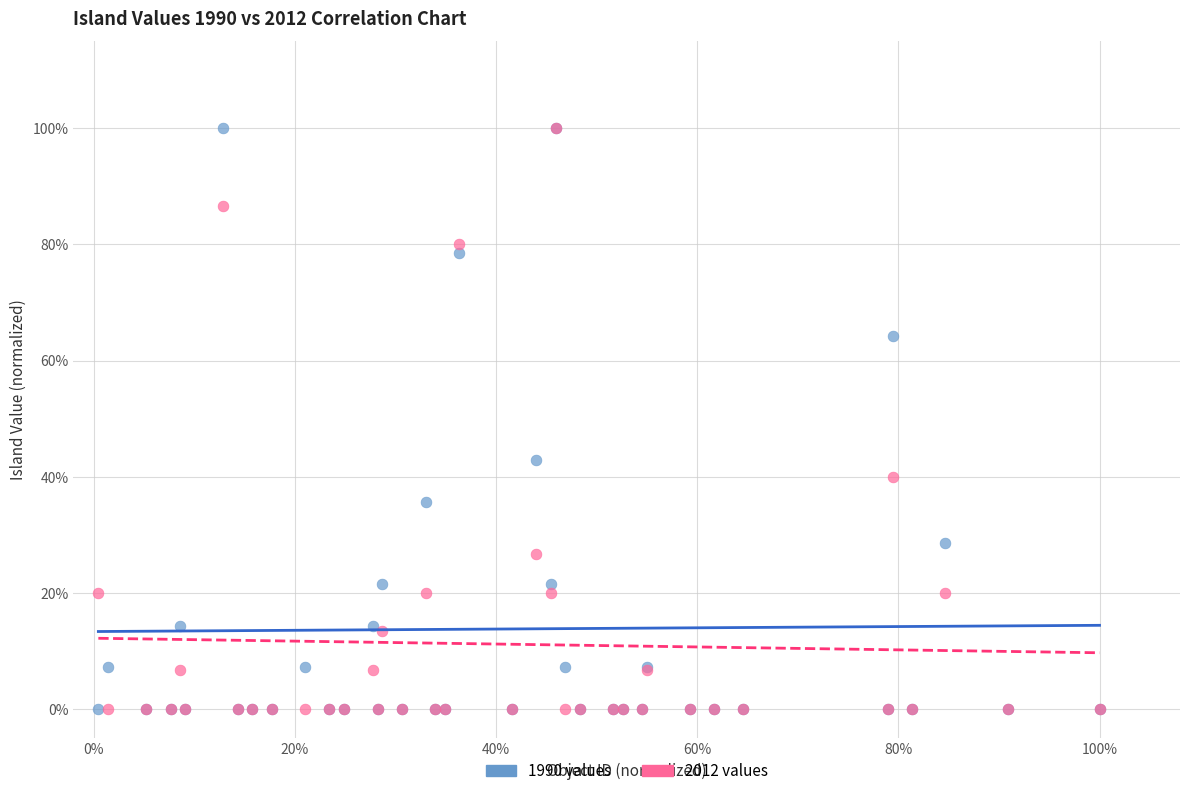

What are all the series names shown in the legend?

1990 values, 2012 values